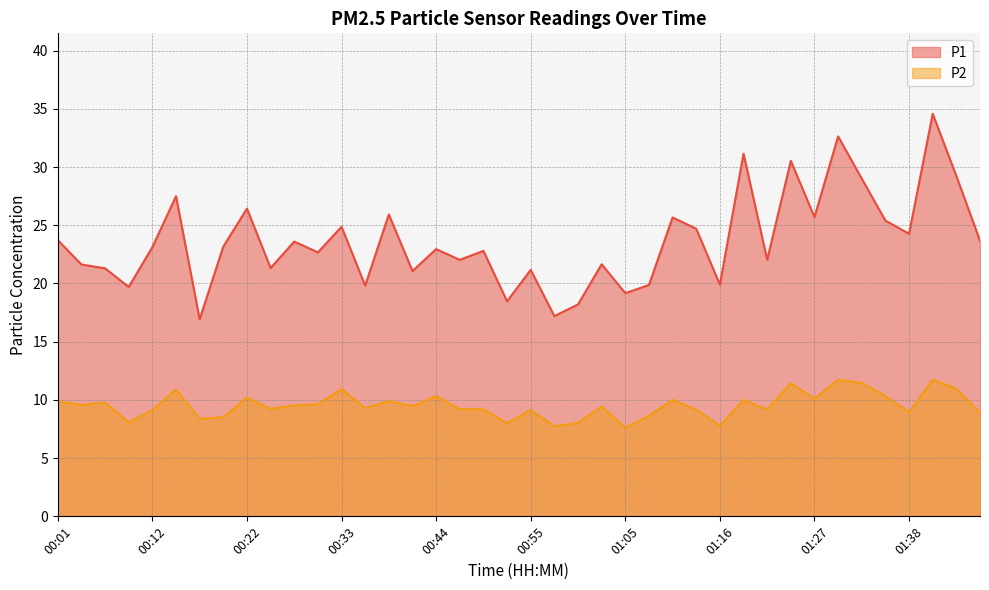

How many lines are shown in the chart?

2